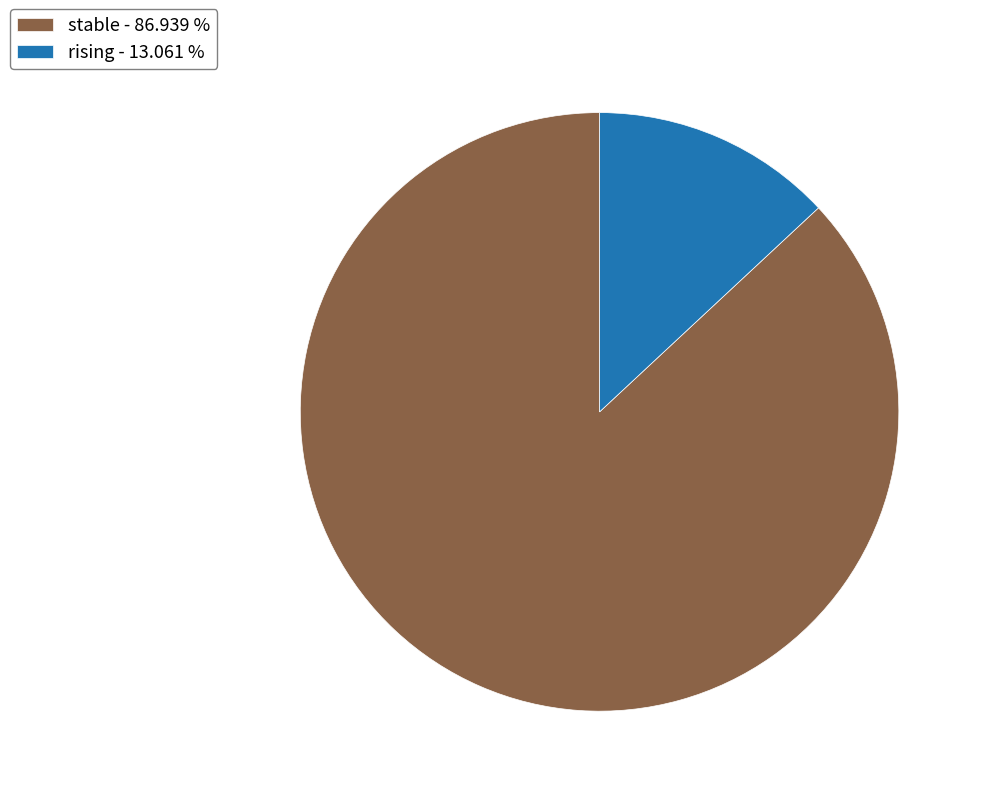

Which has a higher value, rising - 13.061 % or stable - 86.939 %?

stable - 86.939 %